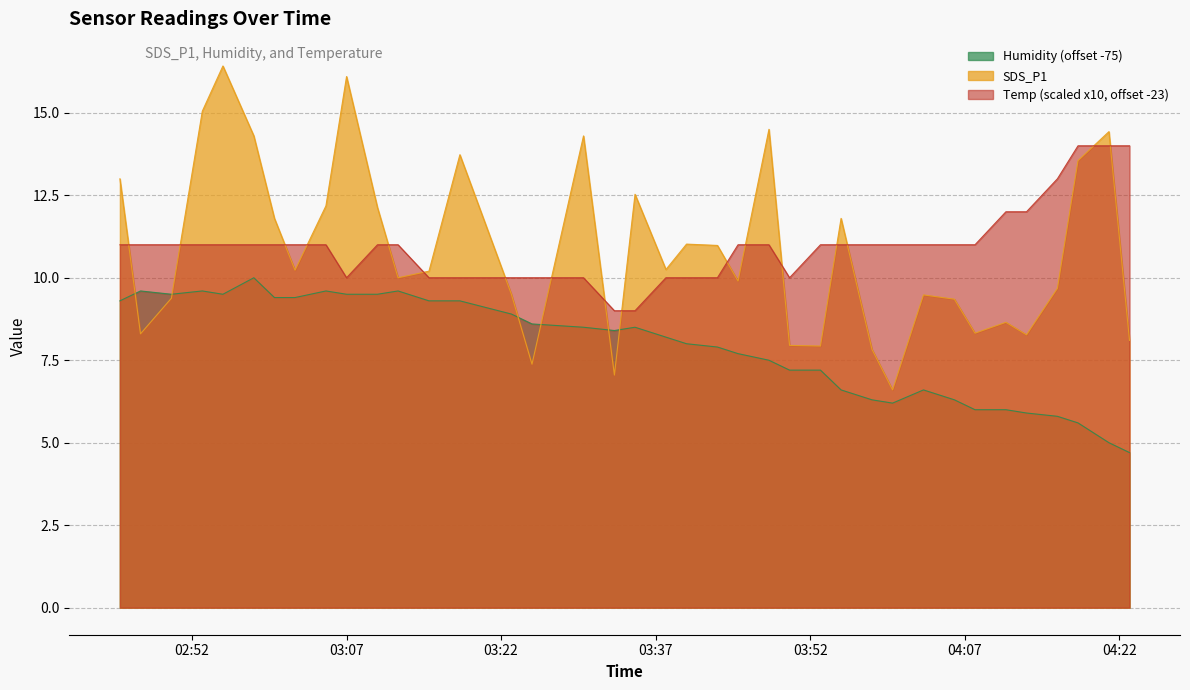

After their last crossing, which series has the higher values: Humidity or SDS_P1?

SDS_P1